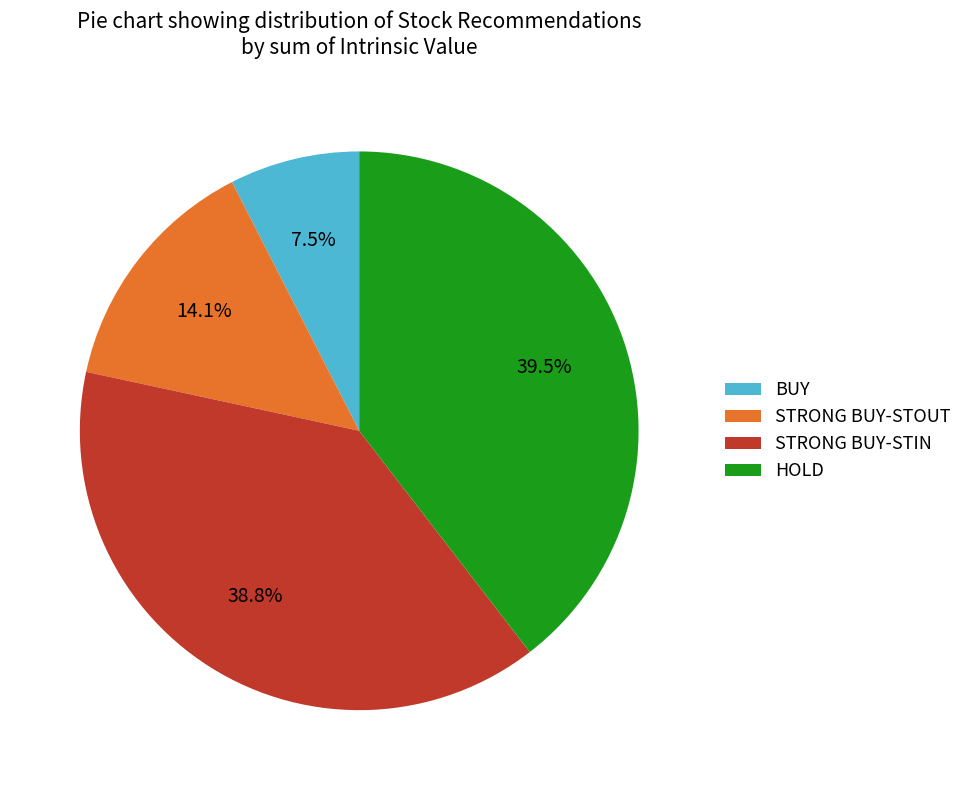

Rank the categories by value from lowest to highest.

BUY, STRONG BUY-STOUT, STRONG BUY-STIN, HOLD